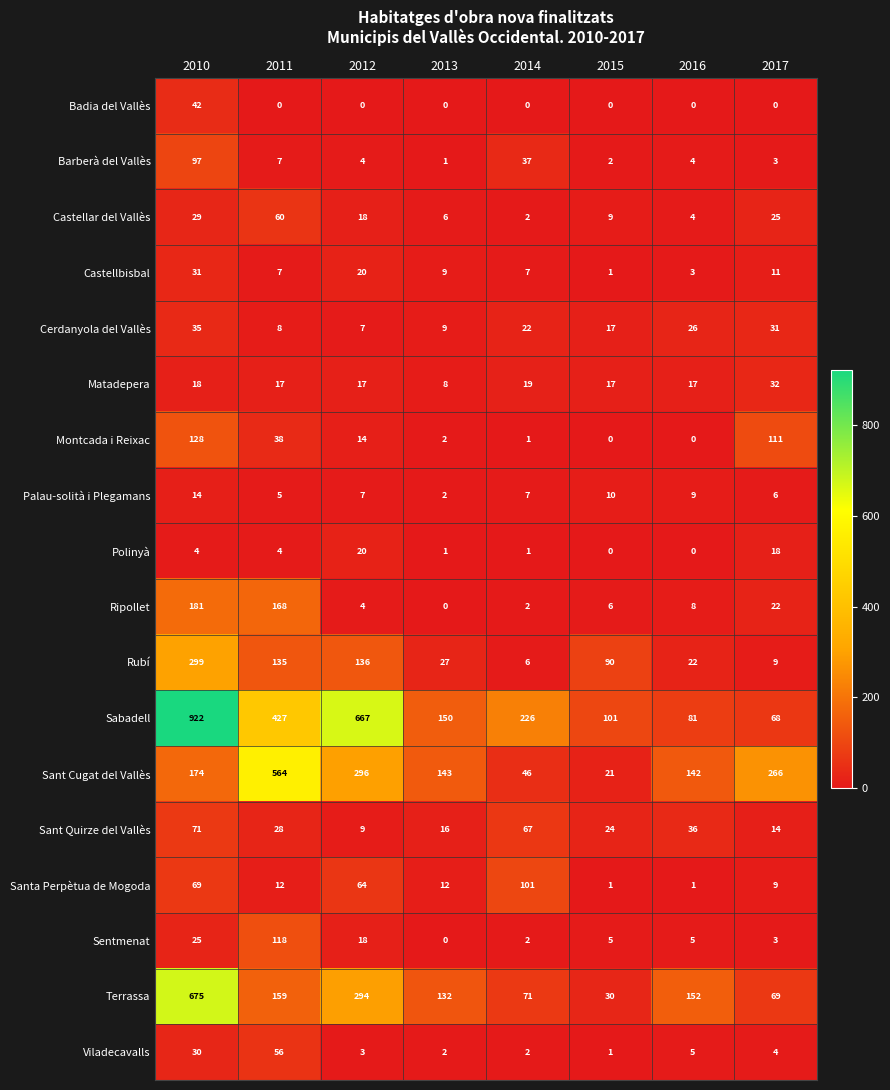

At which category is the sum across all series the highest?

2010